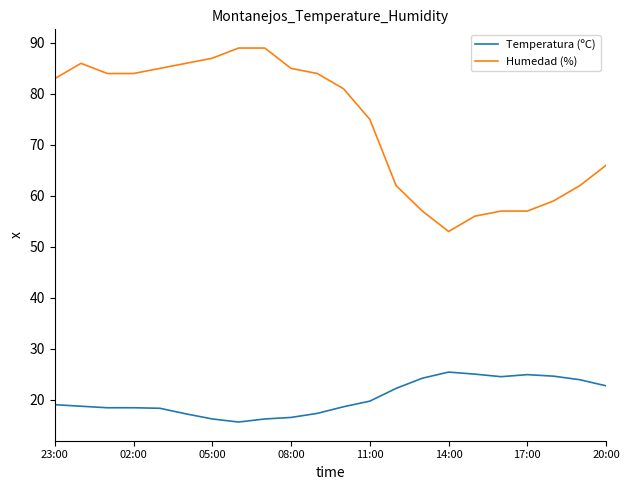

What is the difference between the maximum and minimum values in the Humedad (%) series?

36.0